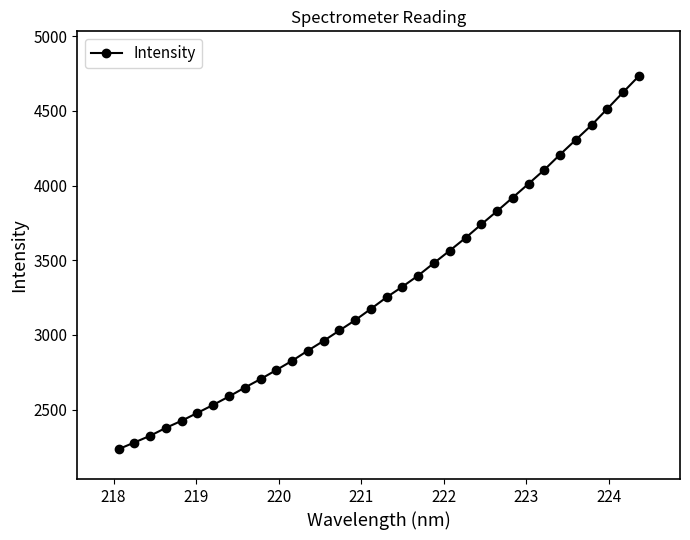

Does the chart display data point markers on the line(s)?

Yes